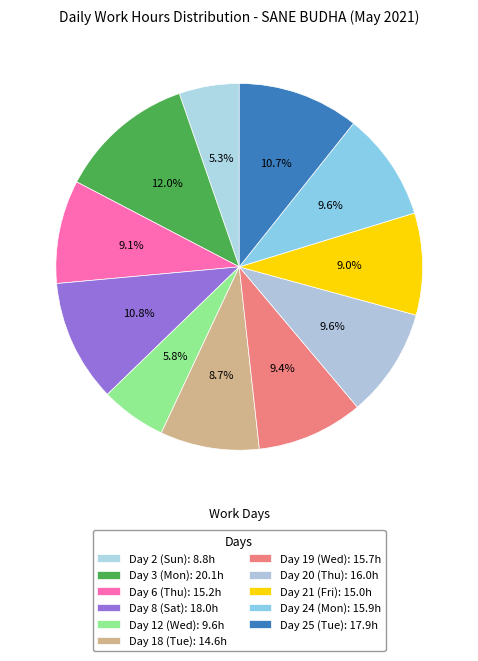

Count the number of slices in the pie.

11